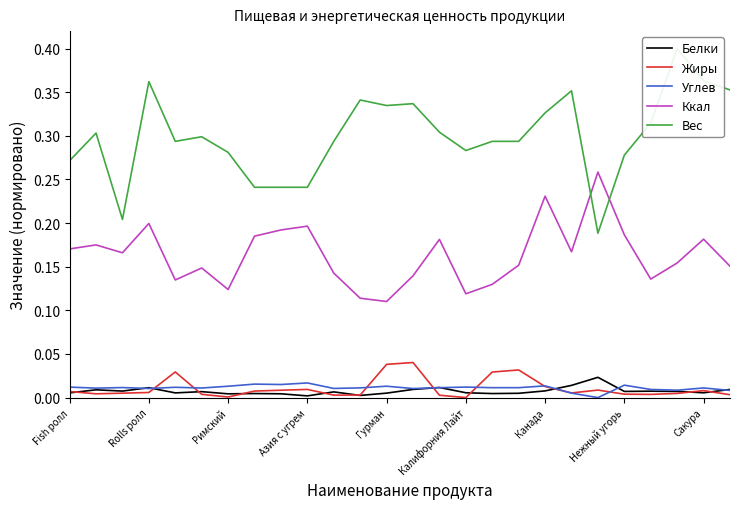

True or false: Ккал and Жиры cross at least once.

False